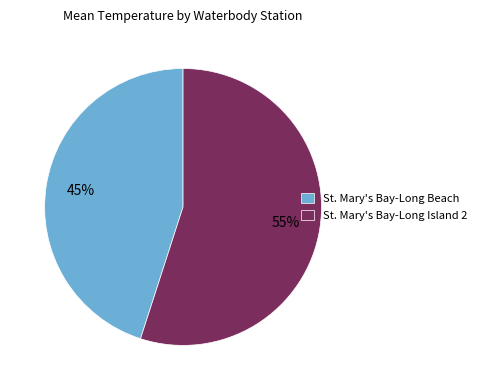

What is the largest slice in the pie chart?

St. Mary's Bay-Long Island 2